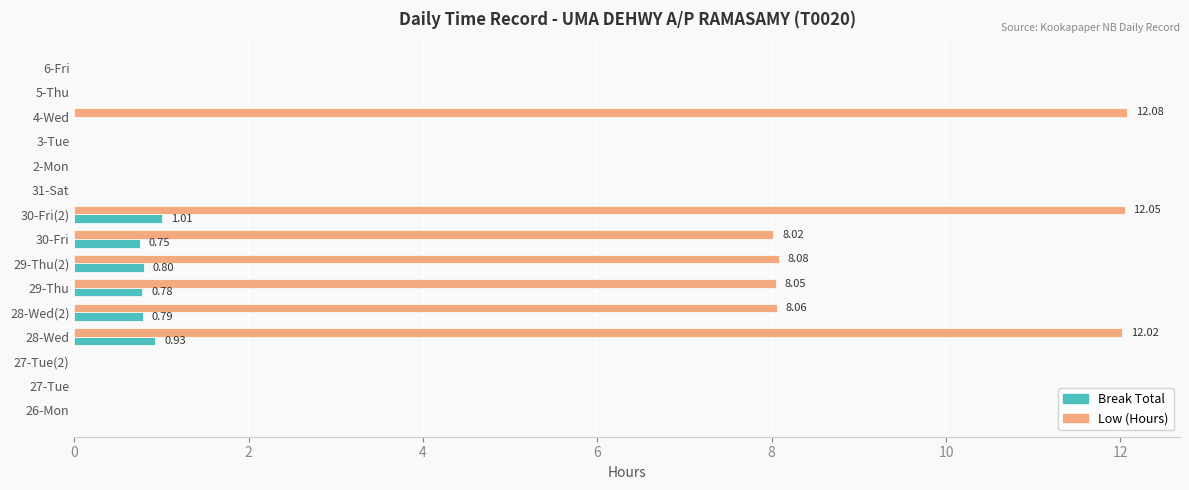

Which series has the widest spread of values?

Low (Hours)